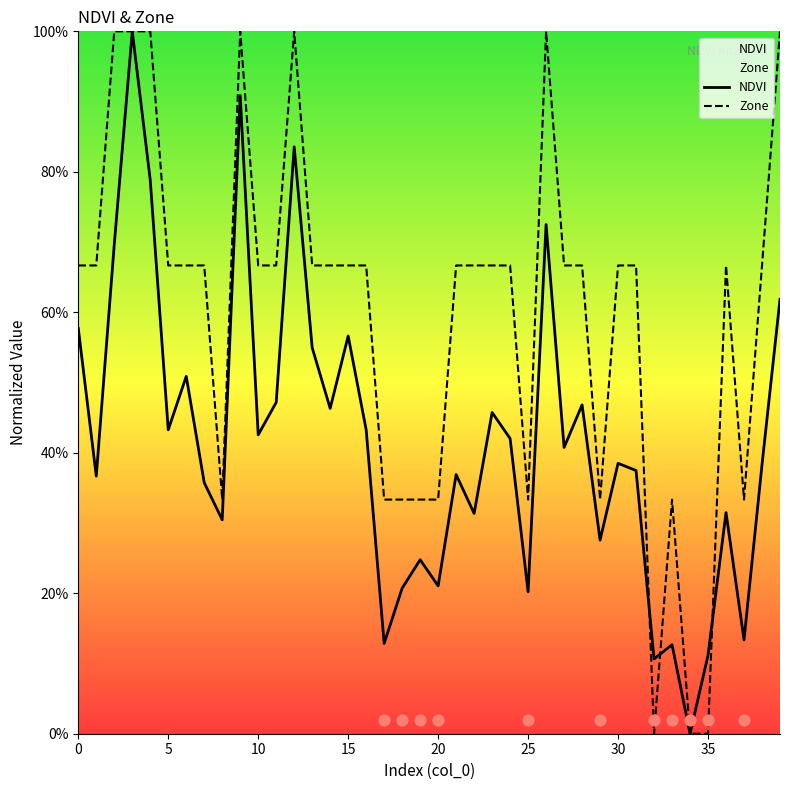

At how many categories does at least one series exceed 0?

39